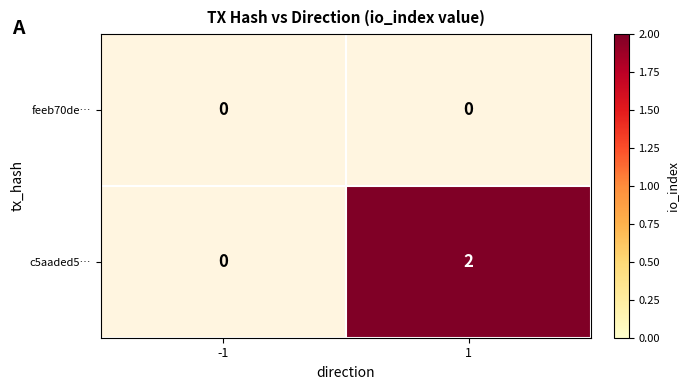

Which label corresponds to the largest value in the chart?

1